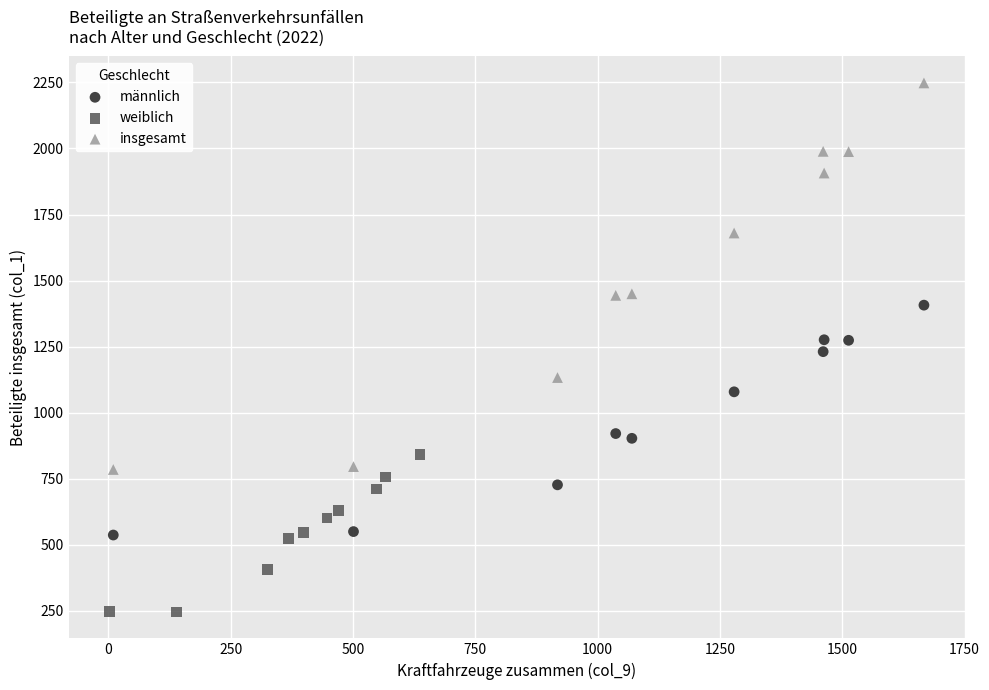

Which series has the largest Y range (max minus min)?

insgesamt